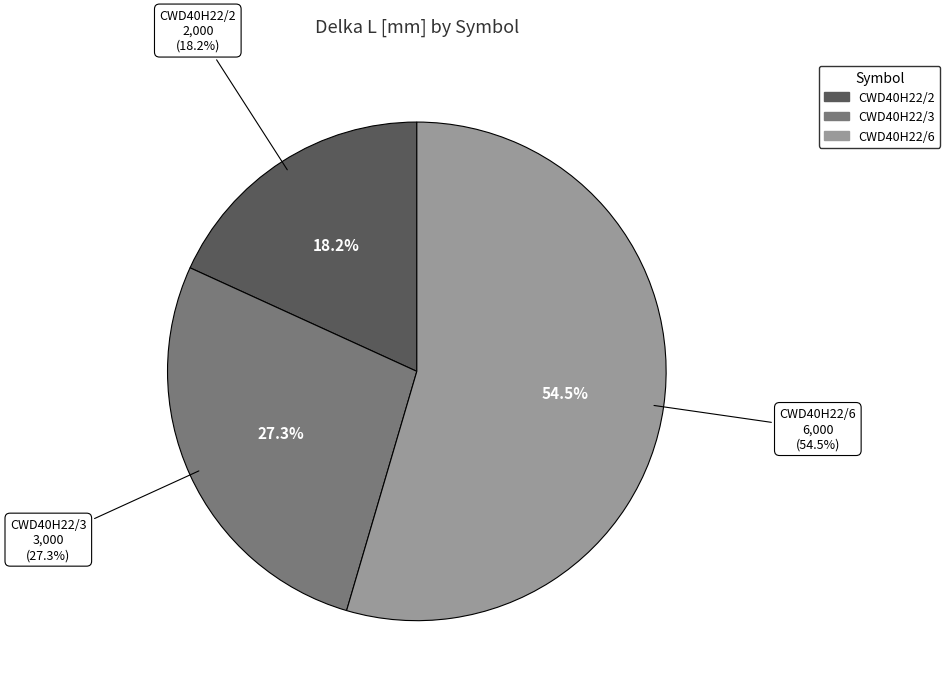

Does CWD40H22/6 represent more than half of the total?

Yes